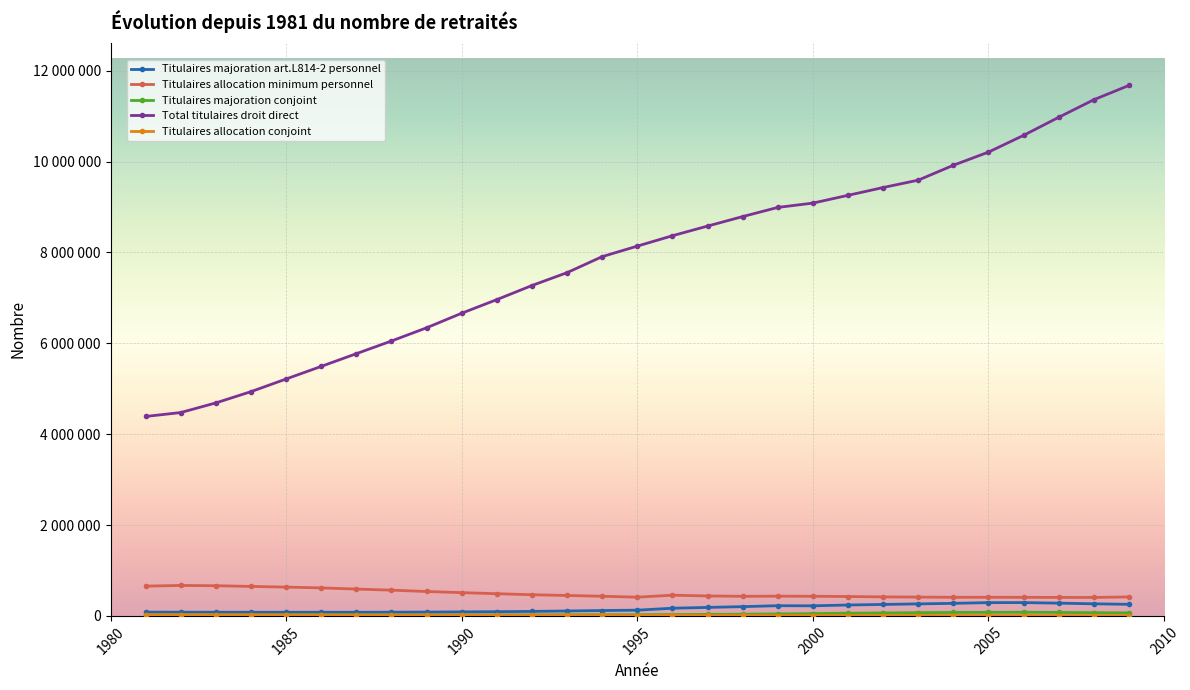

List the labels in order of Total titulaires droit direct value, largest first.

2009, 2008, 2007, 2006, 2005, 2004, 2003, 2002, 2001, 2000, 1999, 1998, 1997, 1996, 1995, 1994, 1993, 1992, 1991, 1990, 1989, 1988, 1987, 1986, 1985, 1984, 1983, 1982, 1981